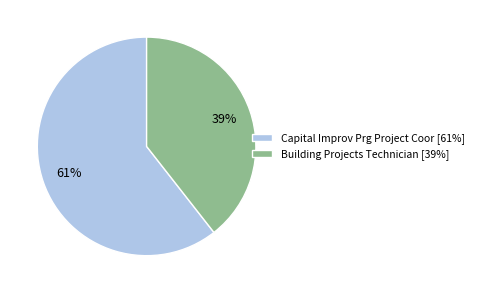

To the nearest percent, what is the average slice percentage?

50%